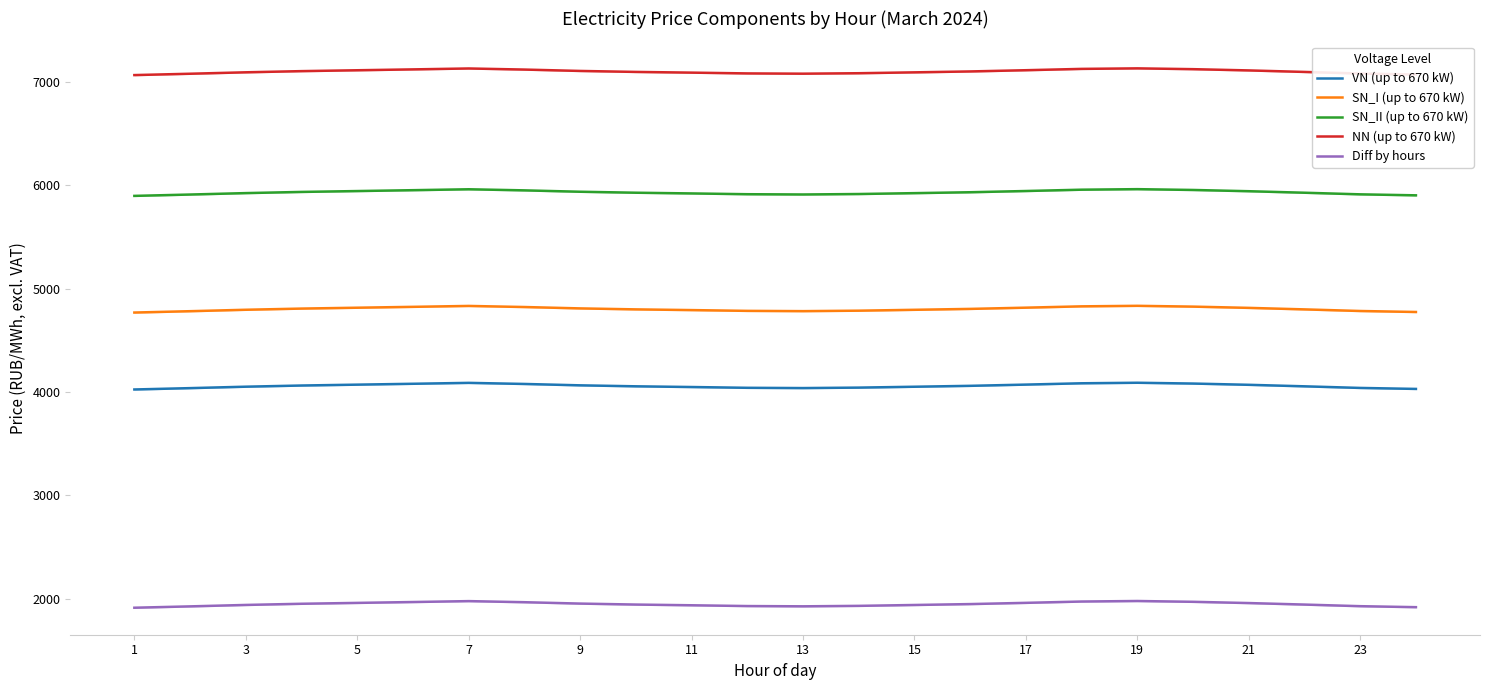

True or false: SN_II (up to 670 kW) and Diff by hours cross at least once.

False